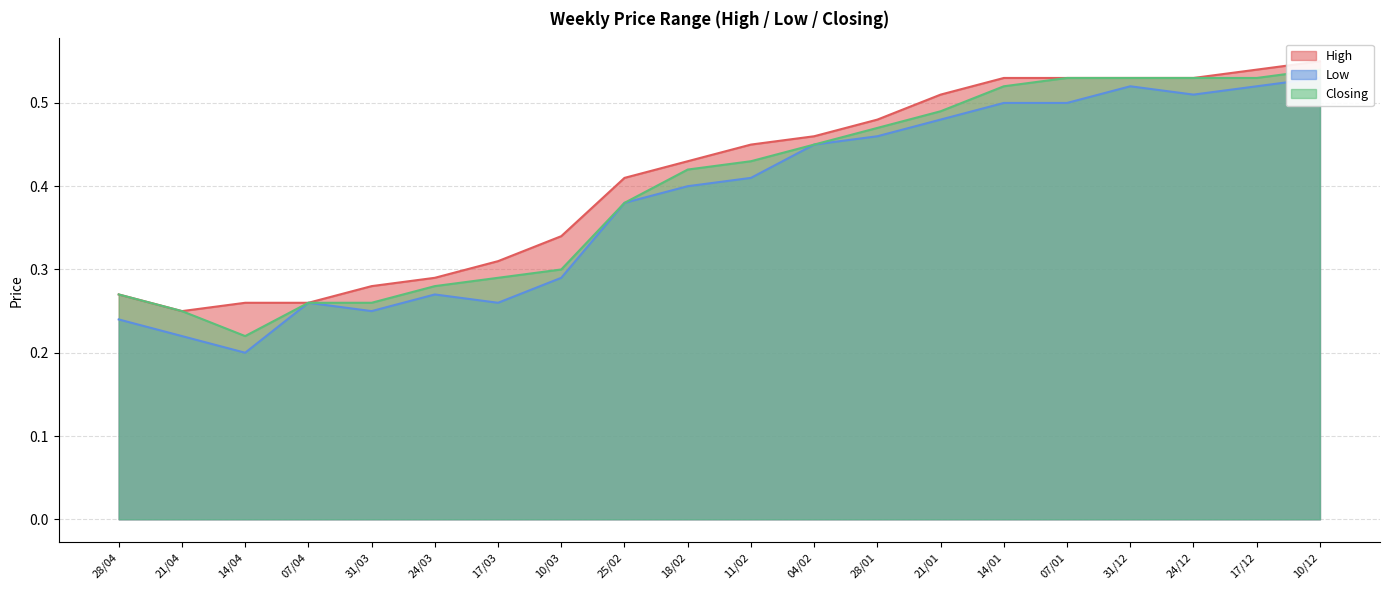

Rank the categories by Low value from lowest to highest.

14/04, 21/04, 28/04, 31/03, 07/04, 17/03, 24/03, 10/03, 25/02, 18/02, 11/02, 04/02, 28/01, 21/01, 14/01, 07/01, 24/12, 31/12, 17/12, 10/12